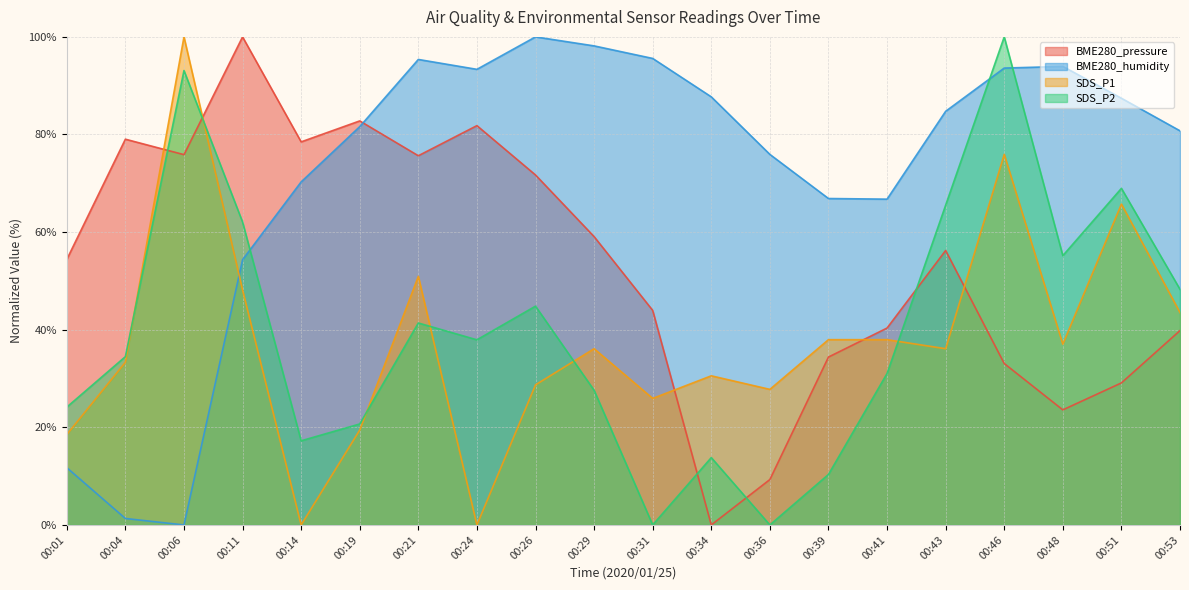

What is the difference between the SDS_P2 values at 00:24 and 00:19?

17.2